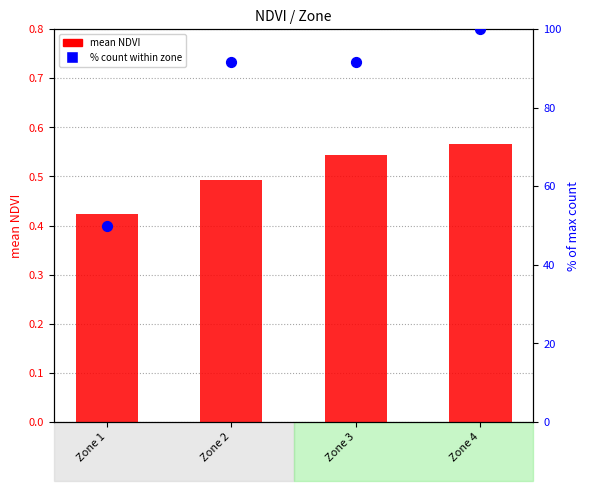

What is the total value across all series at Zone 4?

100.6